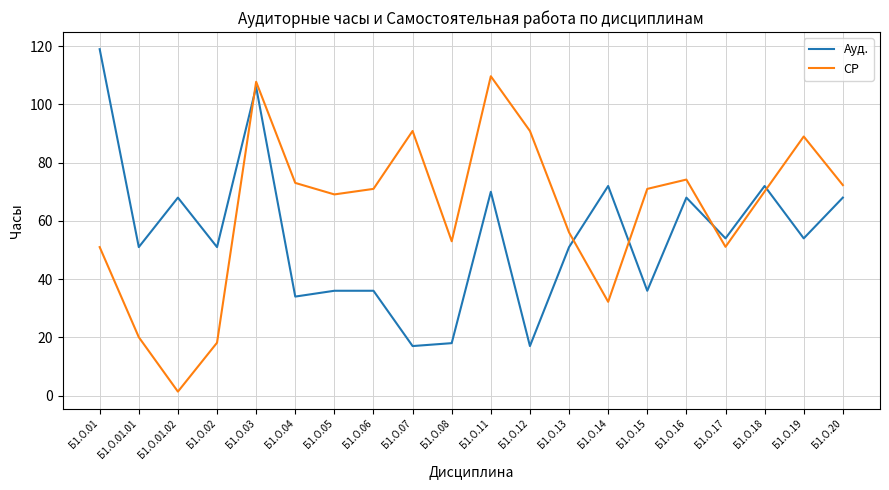

Which category has the highest value across all series?

Б1.О.01